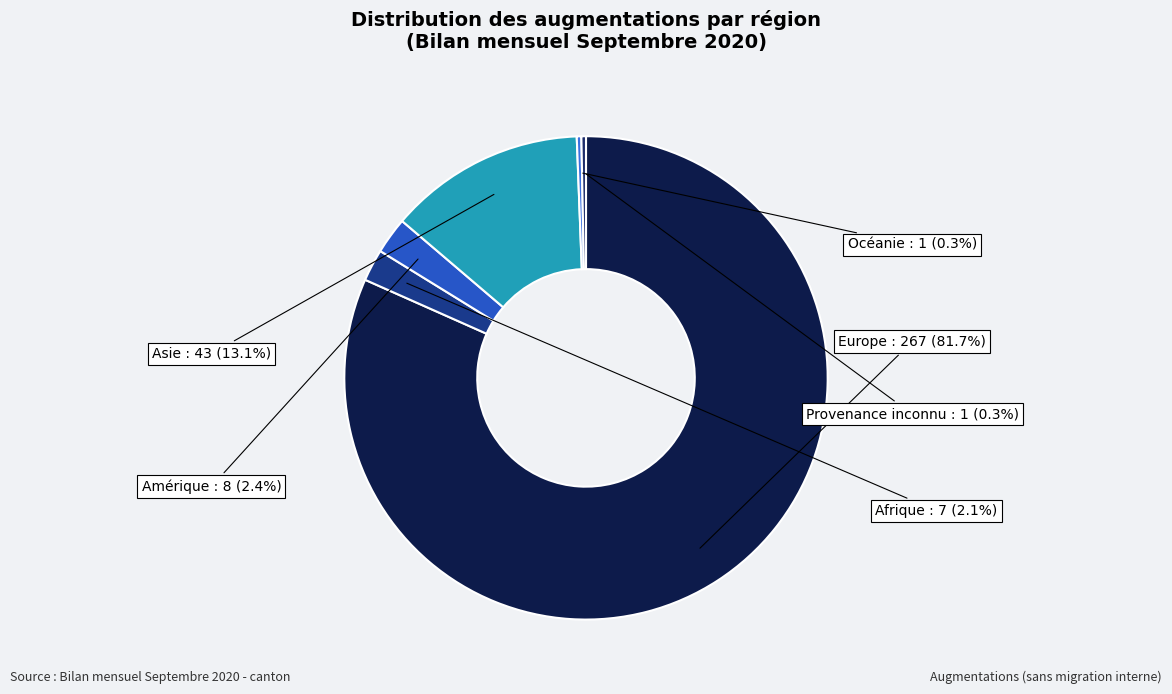

Count the number of slices in the pie.

6